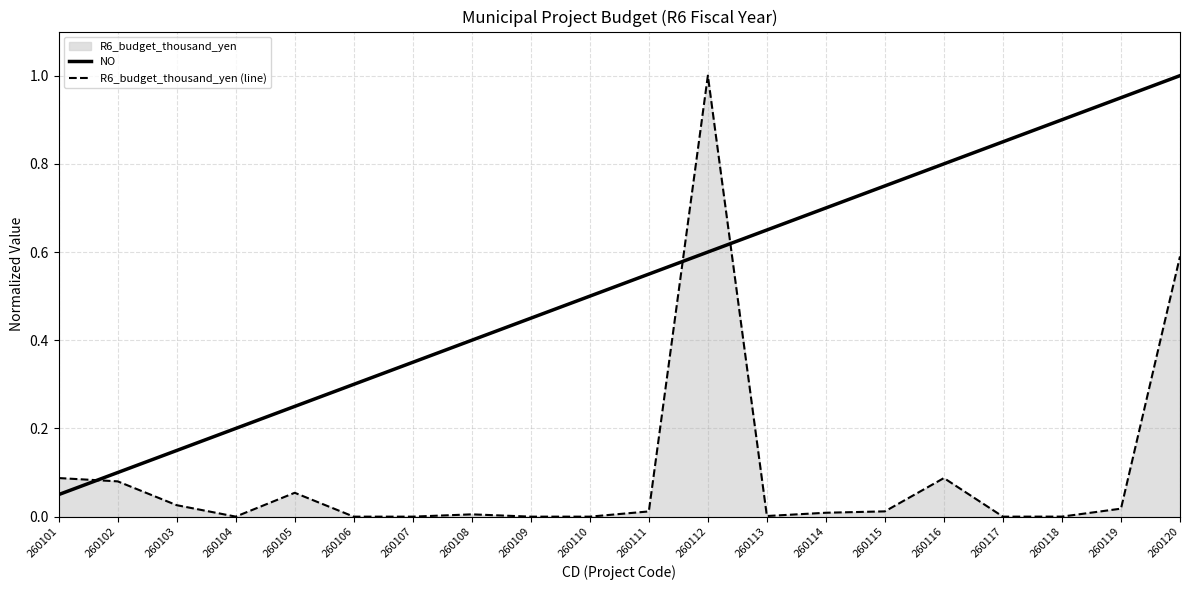

At which category does R6_budget_thousand_yen (line) reach its first local valley?

260104